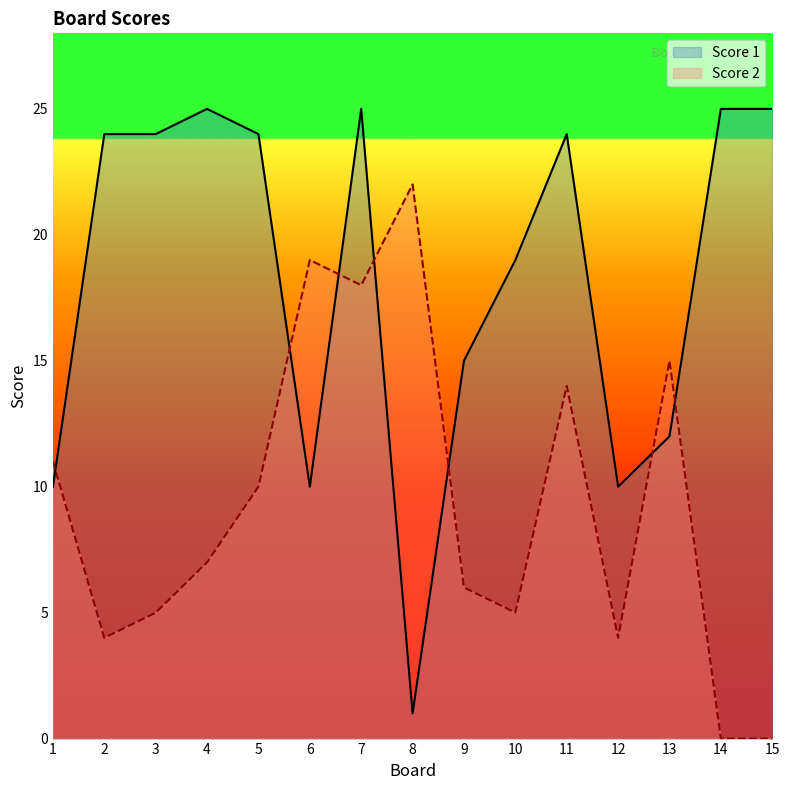

The value of Score 1 at 13 is 3. True or false?

False